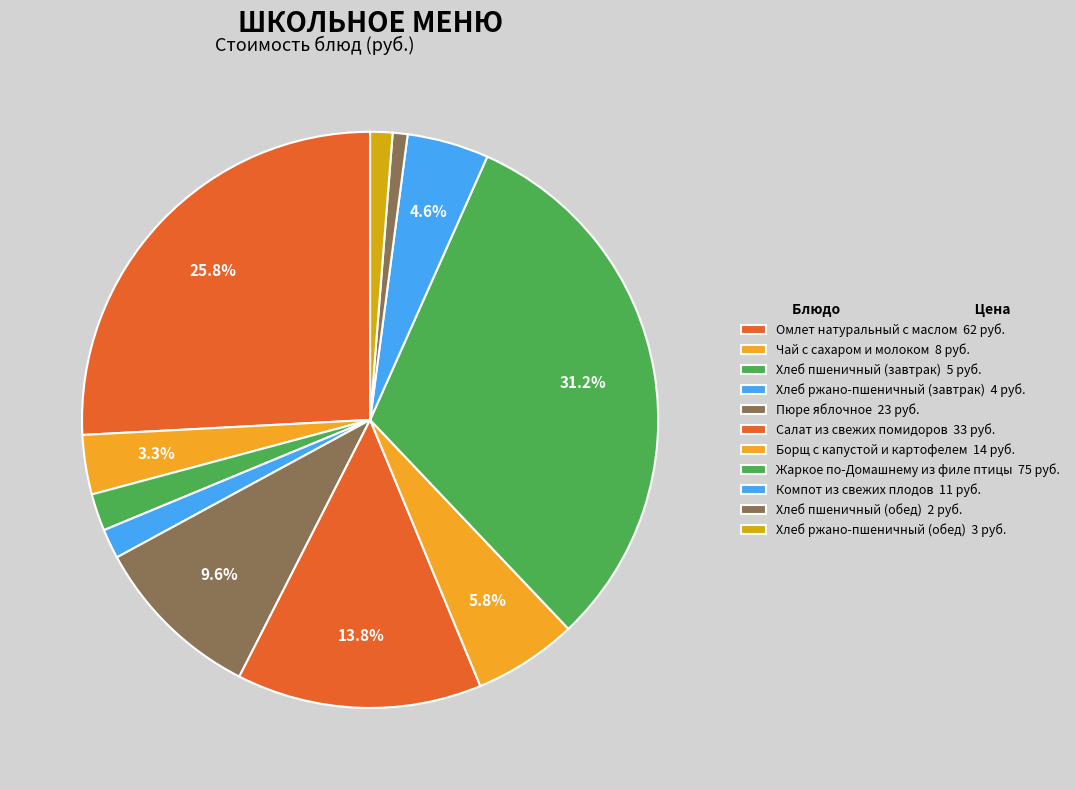

What is the smallest slice in the pie chart?

Хлеб пшеничный (обед)